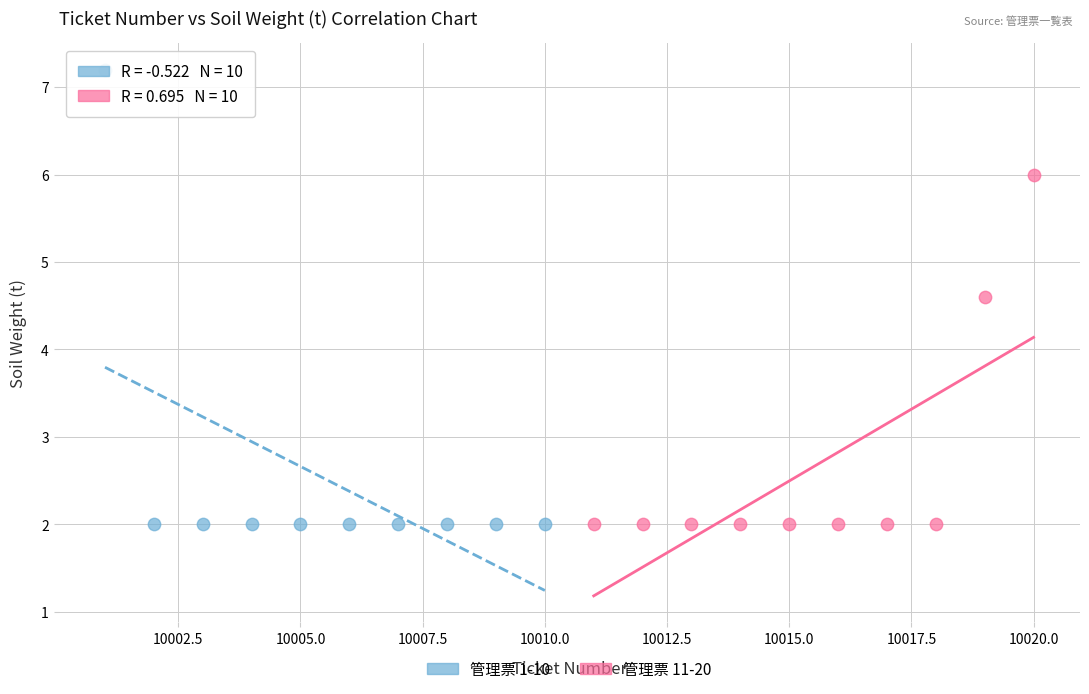

Which series has the widest spread of Y values?

管理票 1-10